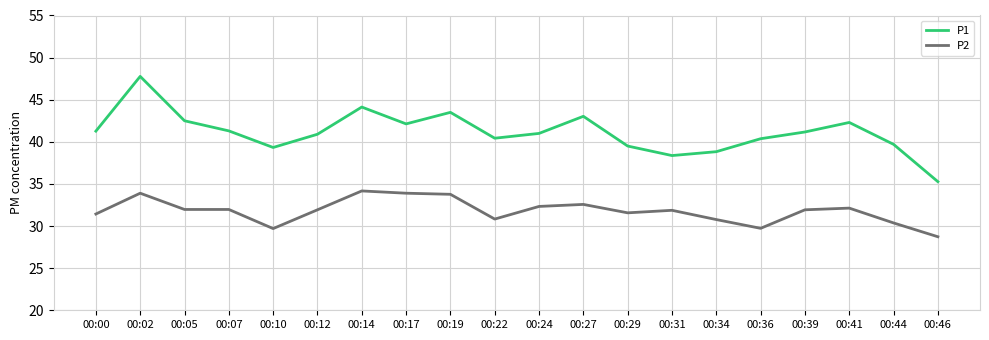

What are all the series names shown in the legend?

P1, P2